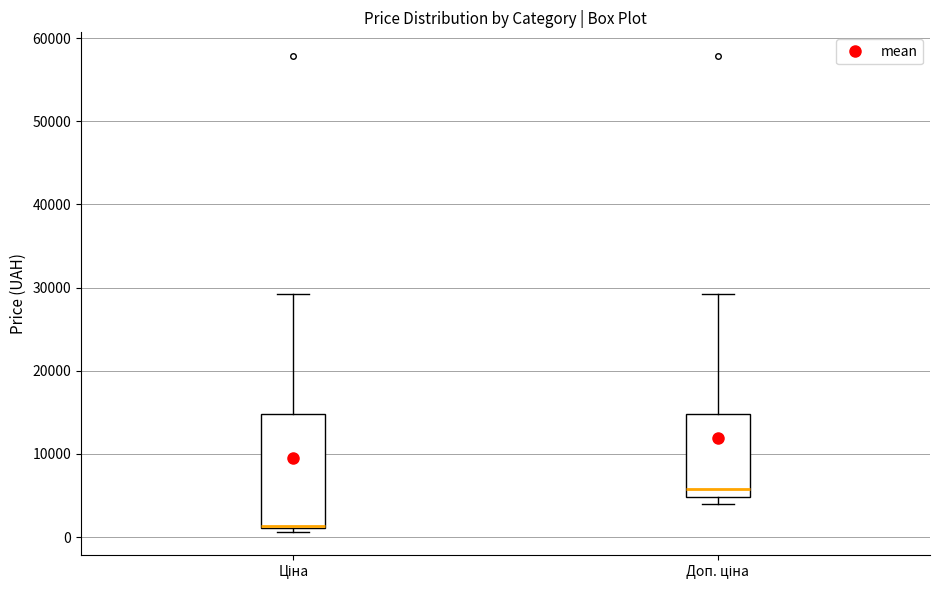

Which box is the tallest, from its lower edge to its upper edge?

Ціна